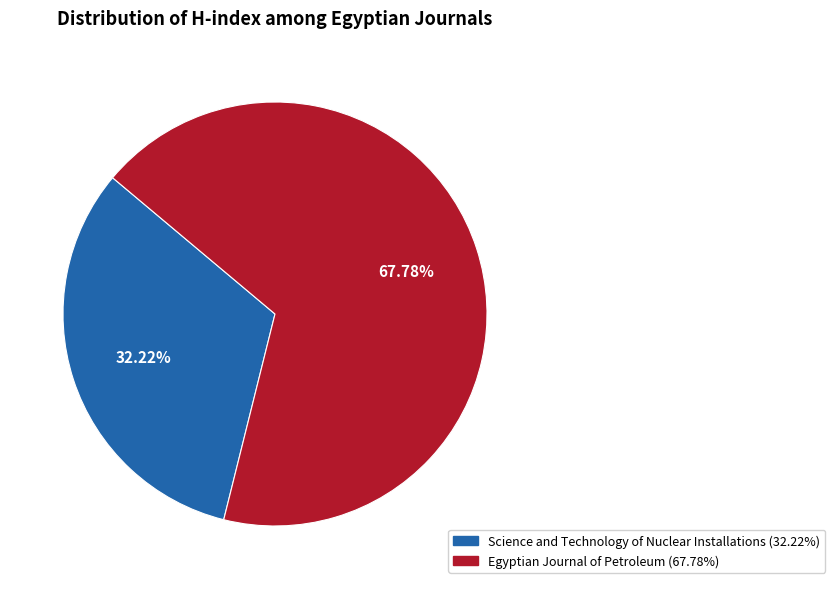

Which category accounts for the majority?

Egyptian Journal of Petroleum